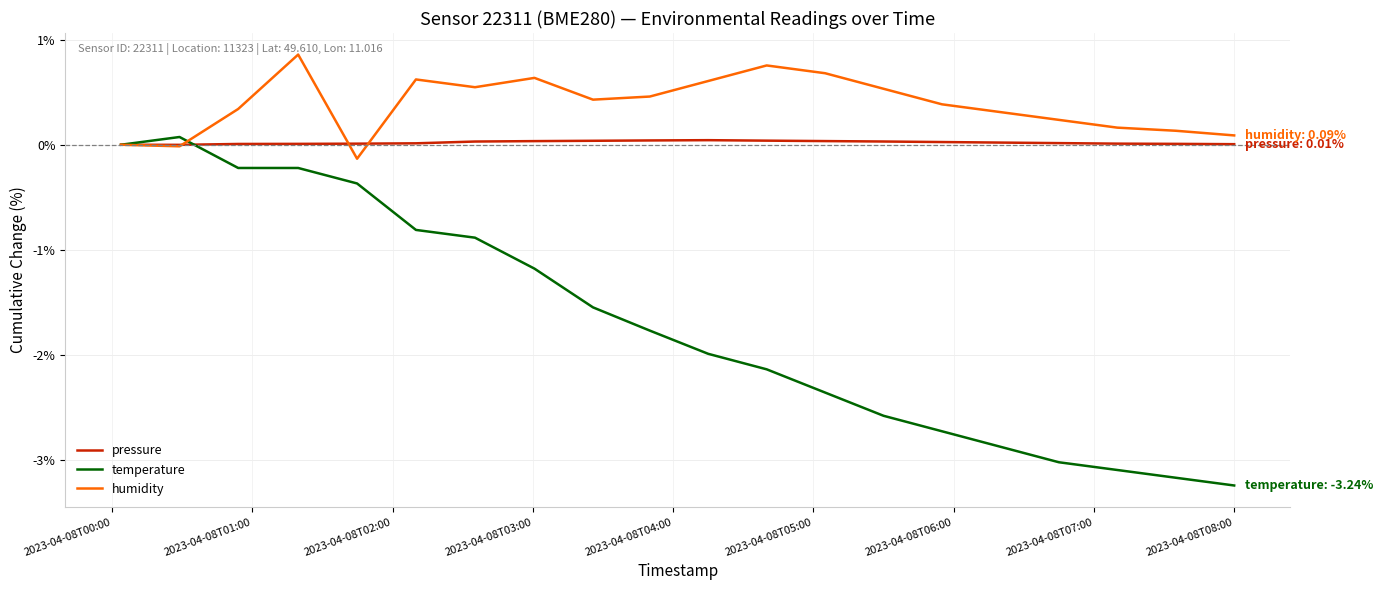

List the series in order of their overall mean, lowest first.

temperature, pressure, humidity